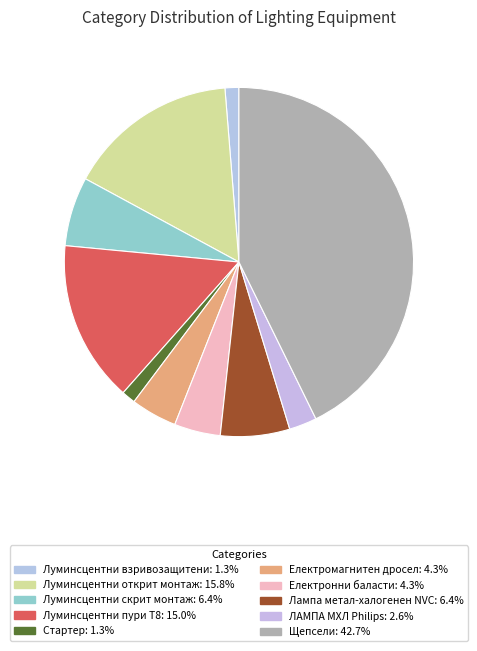

Is there a majority slice in this chart?

No